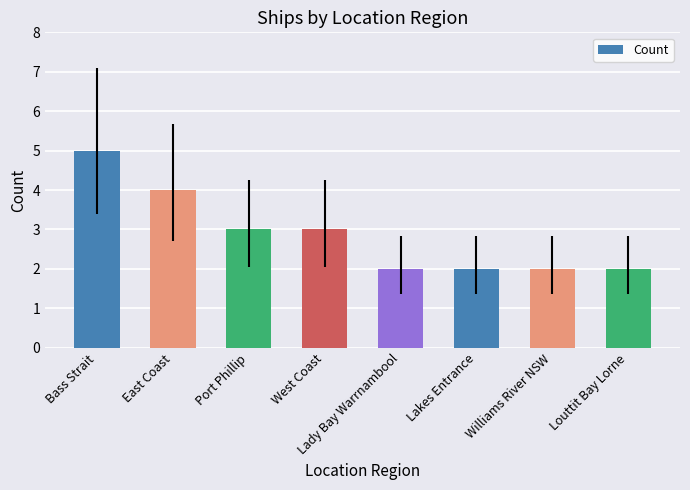

What is the sum of all values?

23